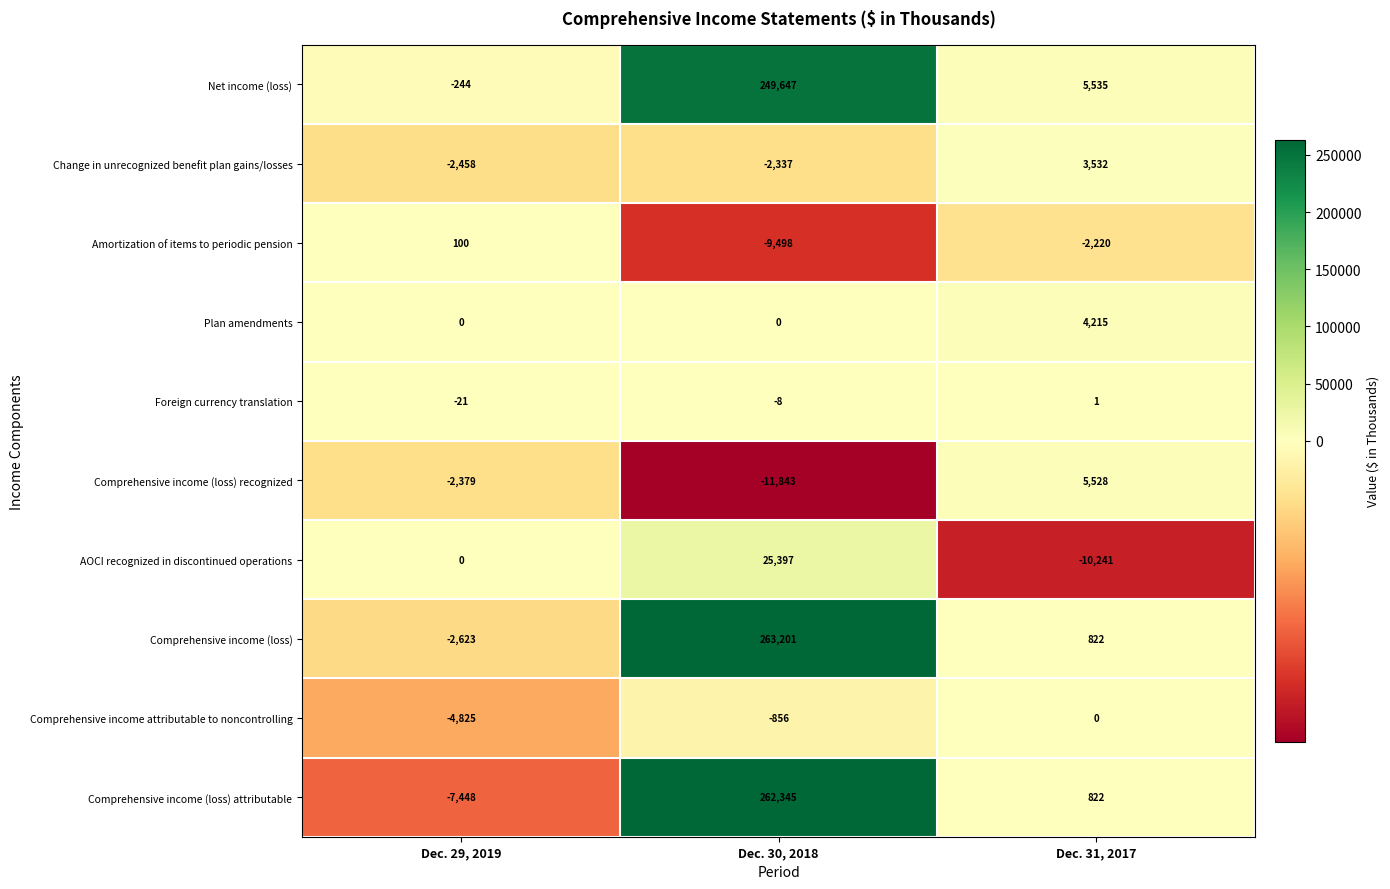

Which series changed the most between Dec. 30, 2018 and Dec. 31, 2017?

Comprehensive income (loss)